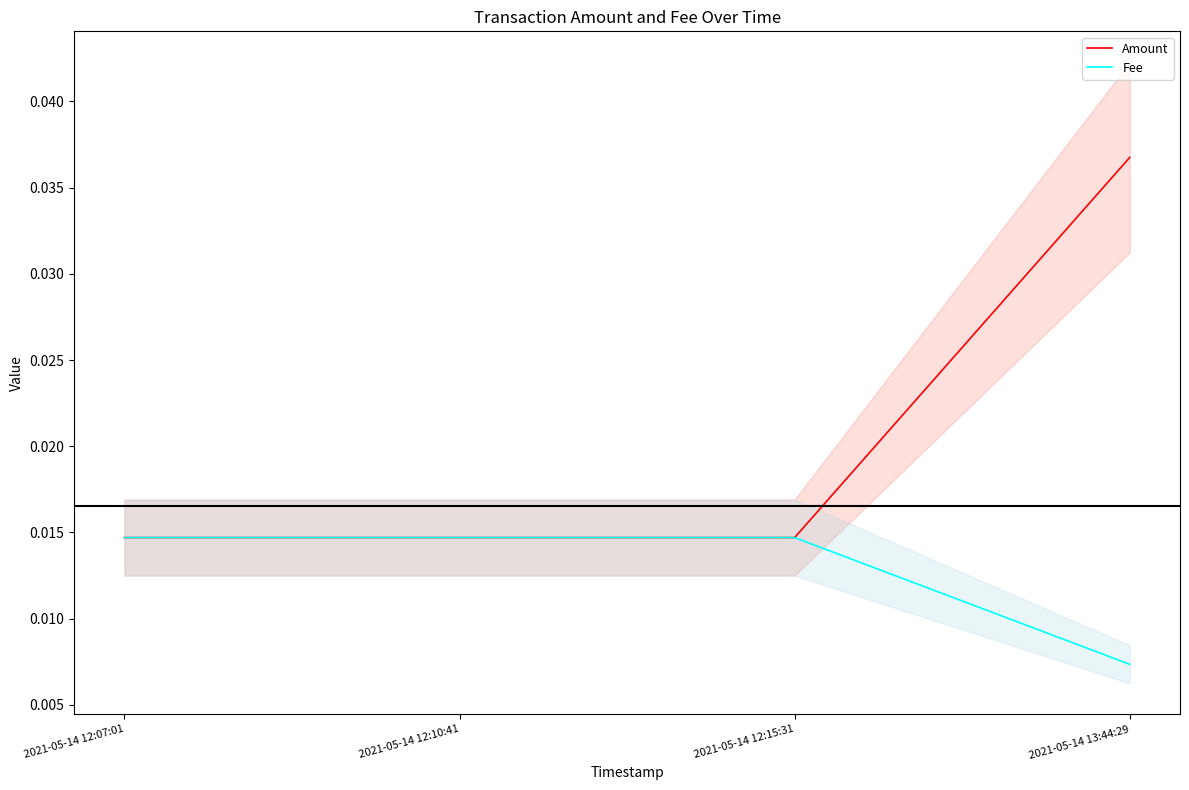

At how many categories does at least one series exceed 0?

4